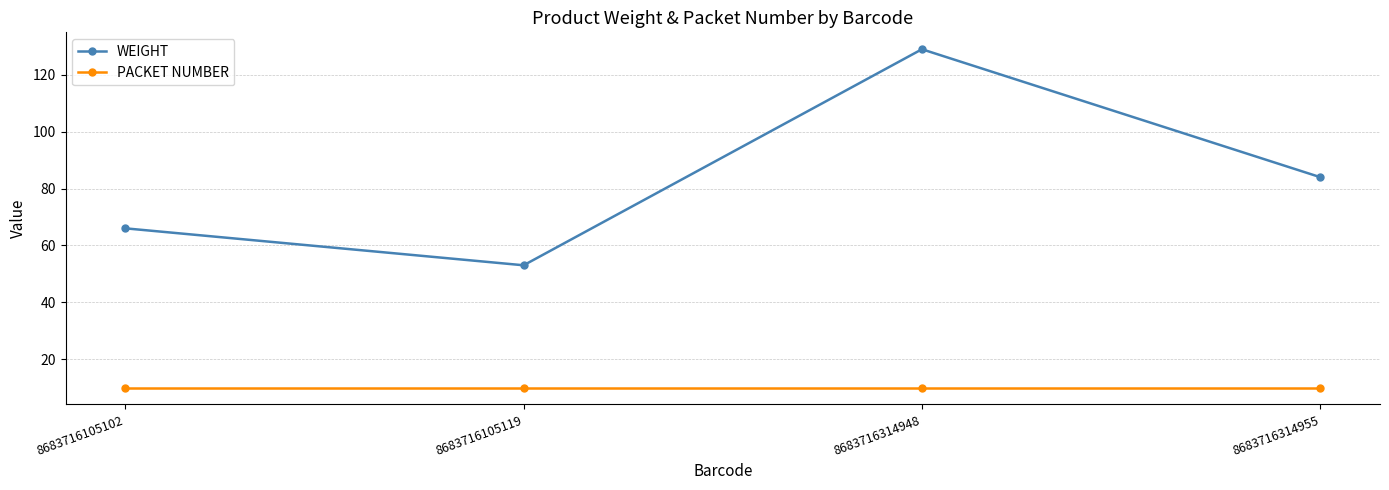

Rank the series by their maximum value, from highest to lowest.

WEIGHT, PACKET NUMBER